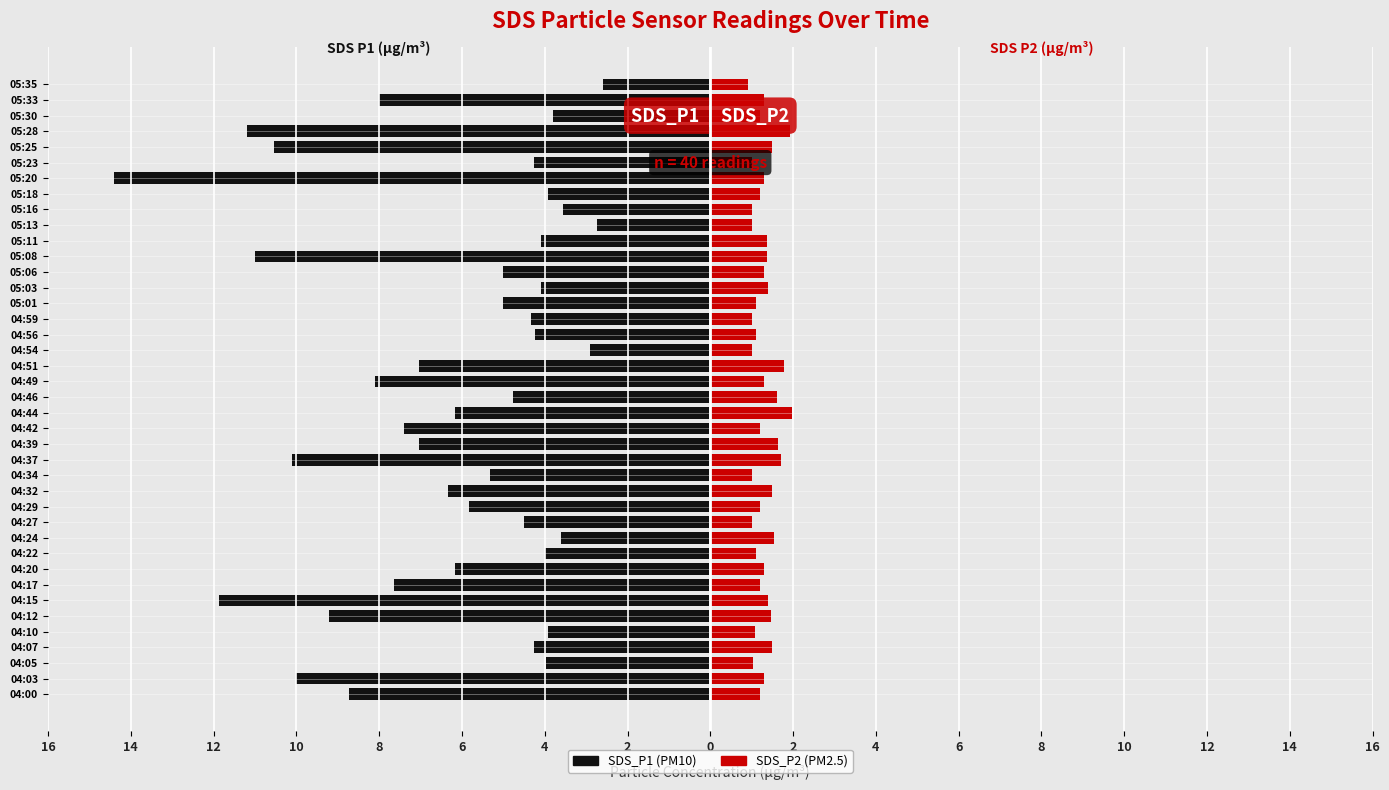

The SDS_P1 series shows -1.4 at 04:34. True or false?

False